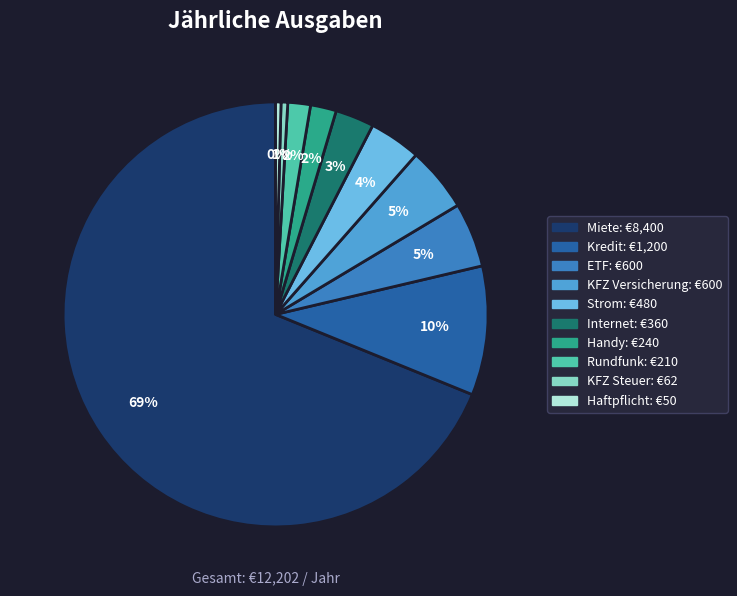

Combined, do Haftpflicht and Internet account for over 50%?

No